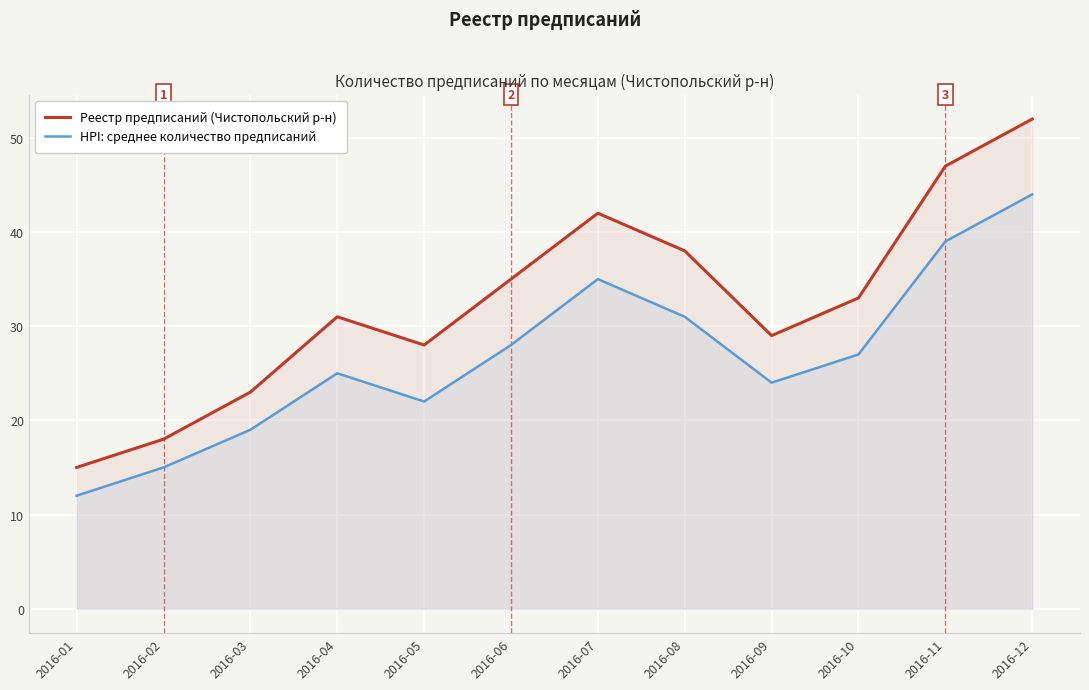

What is the value of the Реестр предписаний (Чистопольский р-н) point at the 5th from the left?

28